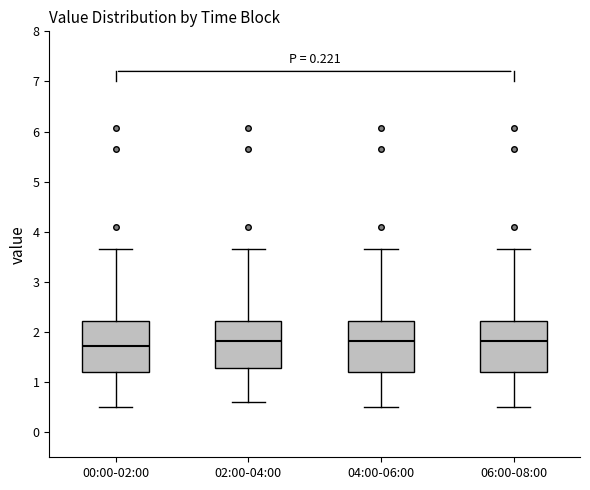

Reading left to right, read every box against the y-axis: the position of its median line, the range the box covers, and the ends of its whiskers. The values are not printed on the chart, so give them approximately, as read against the axis.

00:00-02:00: median 1.7, box 1.2 to 2.2, whiskers 0.5 to 3.7
02:00-04:00: median 1.8, box 1.3 to 2.2, whiskers 0.6 to 3.7
04:00-06:00: median 1.8, box 1.2 to 2.2, whiskers 0.5 to 3.7
06:00-08:00: median 1.8, box 1.2 to 2.2, whiskers 0.5 to 3.7